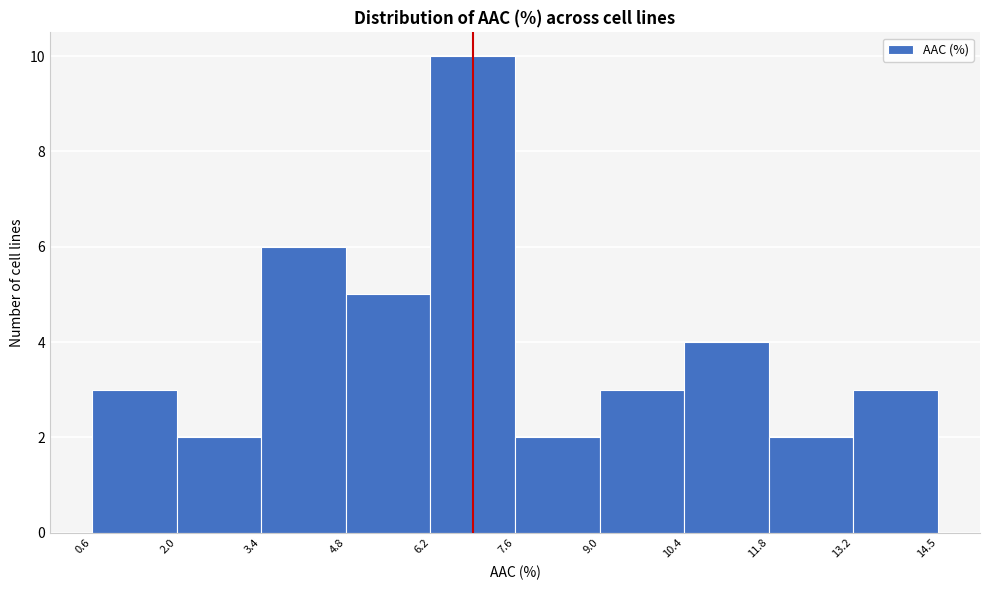

Reading left to right, transcribe this chart: for each bar, give the range it covers on the x-axis and its height. The values are not printed on the chart, so give them approximately, as read against the axis.

0.6 to 2.0: 3
2.0 to 3.4: 2
3.4 to 4.8: 6
4.8 to 6.2: 5
6.2 to 7.6: 10
7.6 to 9.0: 2
9.0 to 10.4: 3
10.4 to 11.8: 4
11.8 to 13.2: 2
13.2 to 14.5: 3